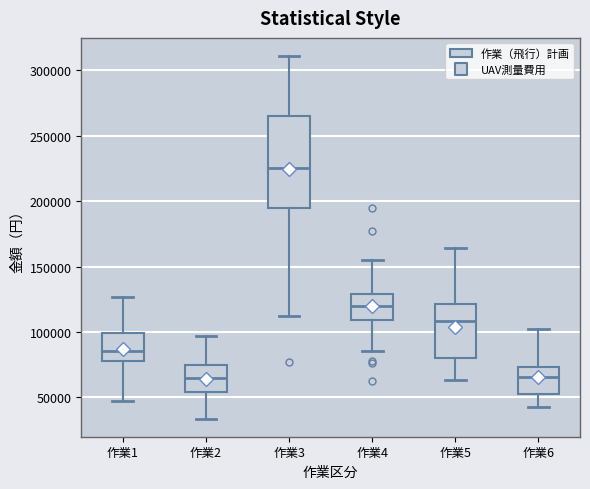

Reading left to right, transcribe this box plot: for each box, give where its median line is, the range the box spans, and where its two whiskers end, as read against the y-axis. The values are not printed on the chart, so give them approximately, as read against the axis.

作業1: median 85000, box 80000 to 100000, whiskers 45000 to 125000
作業2: median 65000, box 55000 to 75000, whiskers 35000 to 95000
作業3: median 225000, box 195000 to 265000, whiskers 110000 to 310000
作業4: median 120000, box 110000 to 130000, whiskers 85000 to 155000
作業5: median 110000, box 80000 to 120000, whiskers 65000 to 165000
作業6: median 65000, box 50000 to 75000, whiskers 45000 to 100000